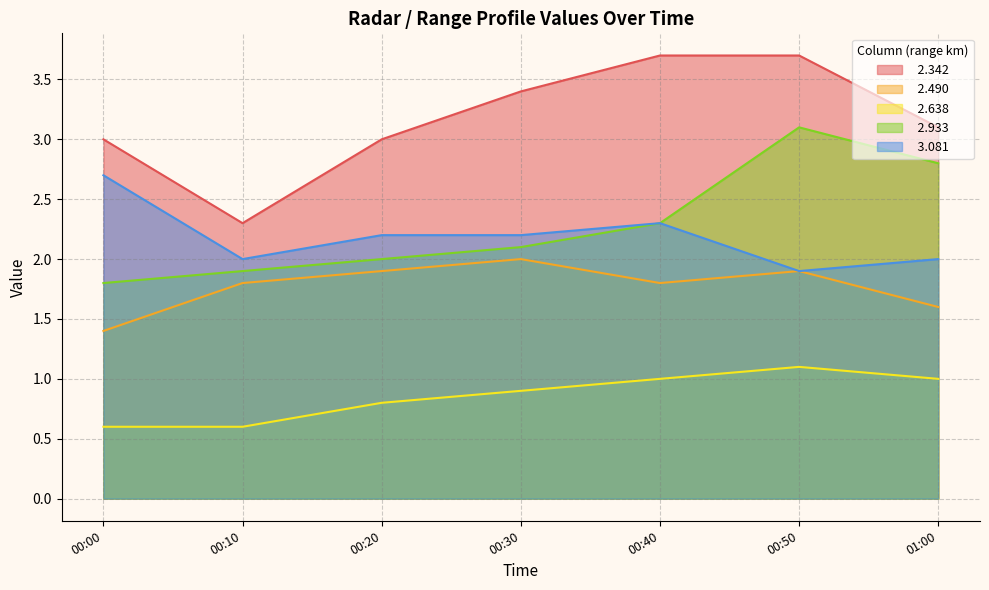

What is the average value of the   2.638 series?

0.9